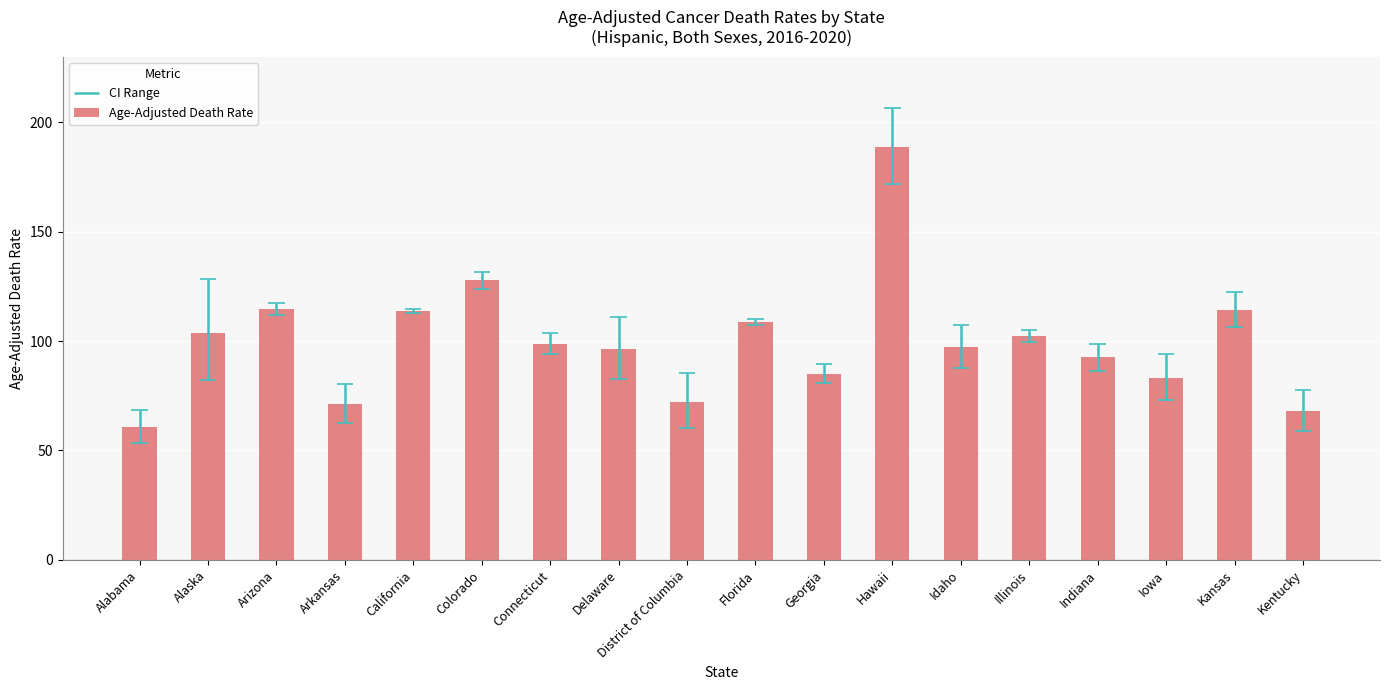

How many values are below 98?

9